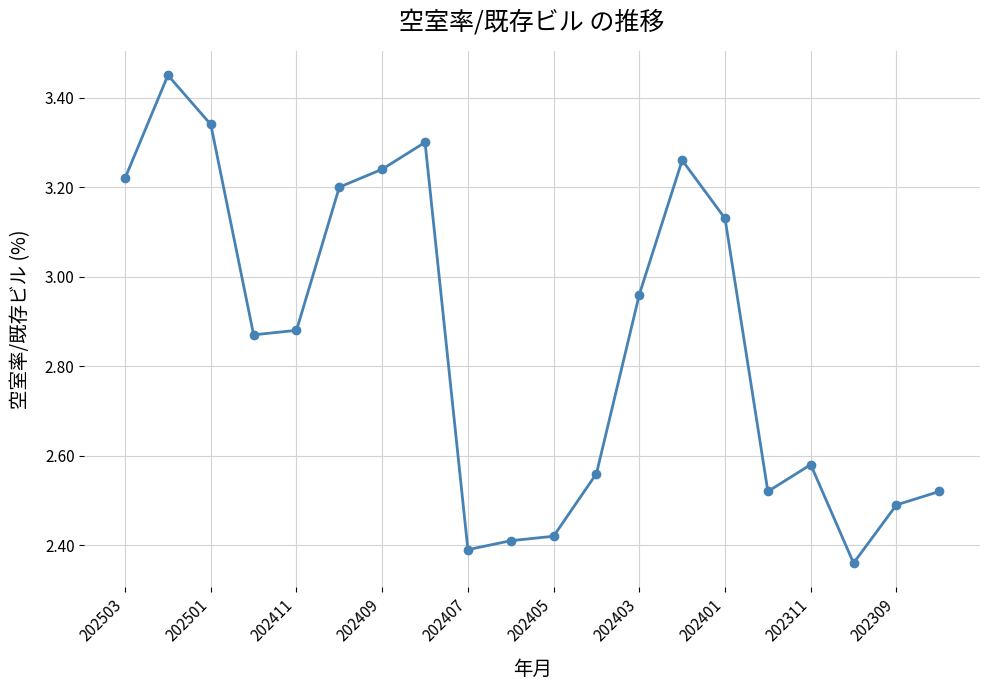

True or false: the data has more than 0 interior local peaks.

True